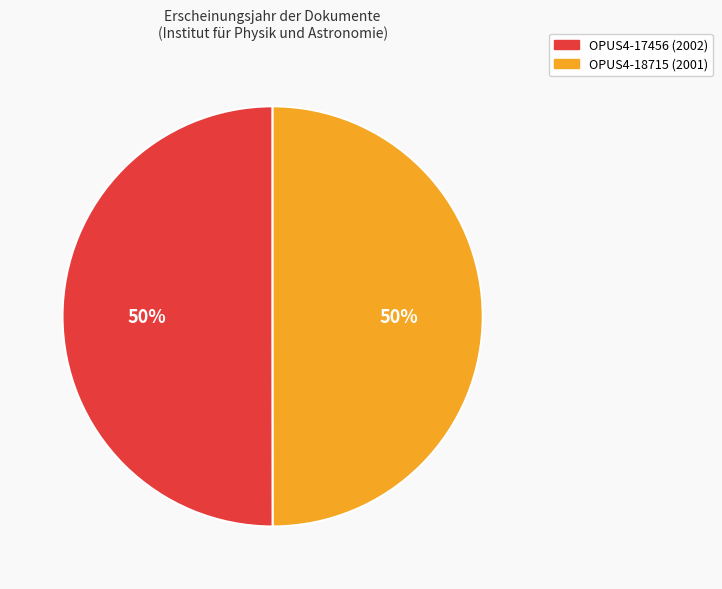

Approximately how many times larger is the value at OPUS4-17456 compared to OPUS4-18715?

1.0